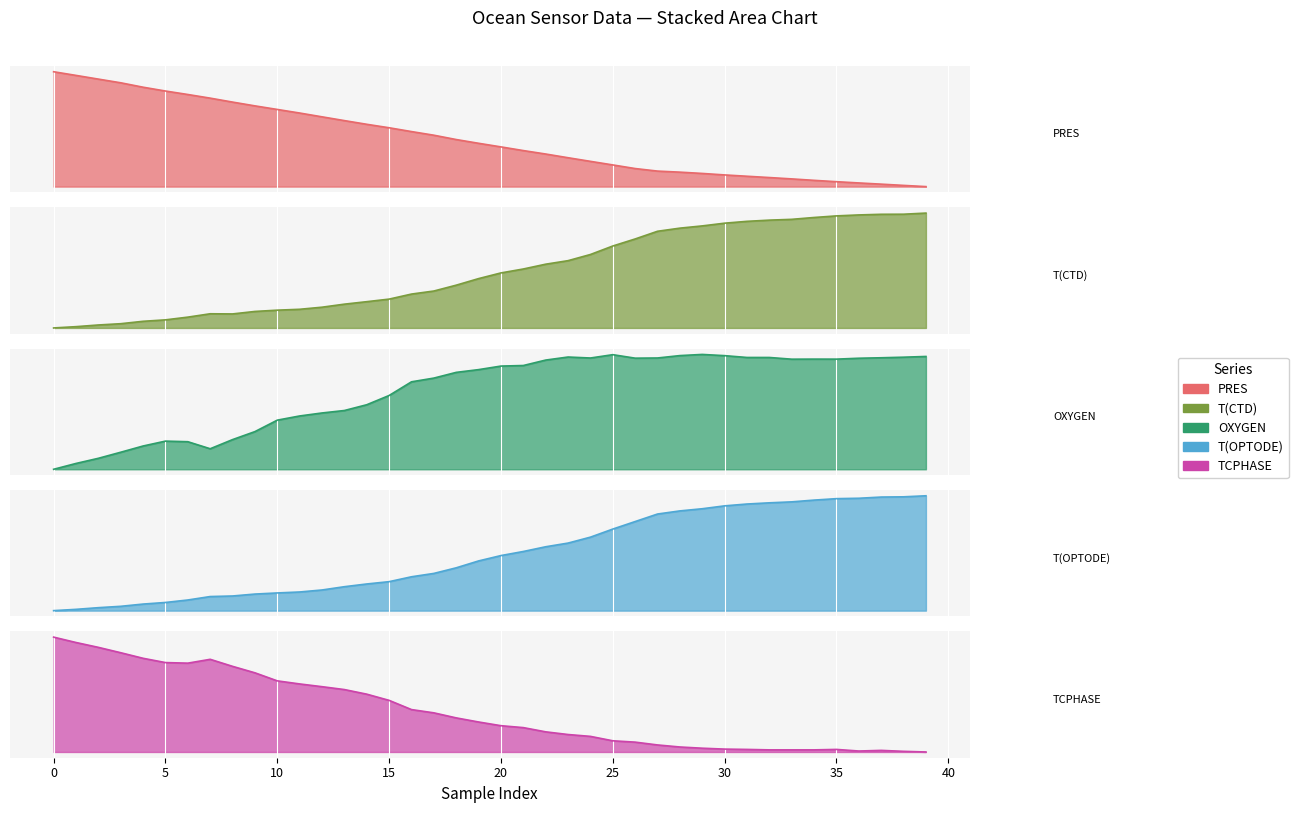

At which category is the sum across all series the highest?

37